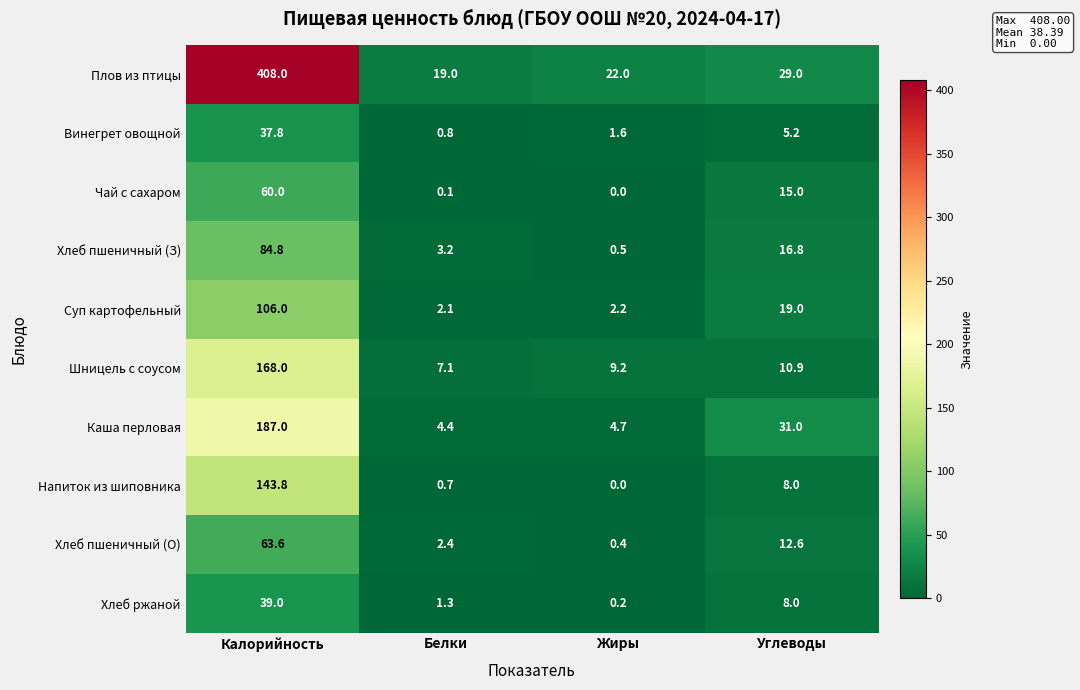

Which category has the highest value across all series?

Калорийность